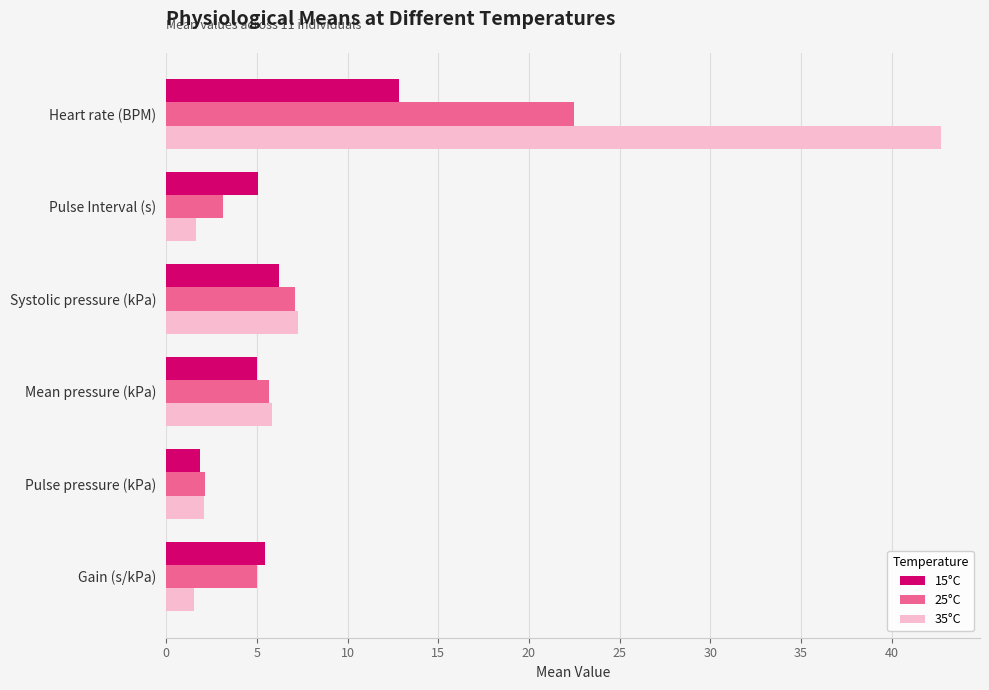

What are all the series names shown in the legend?

15°C, 25°C, 35°C